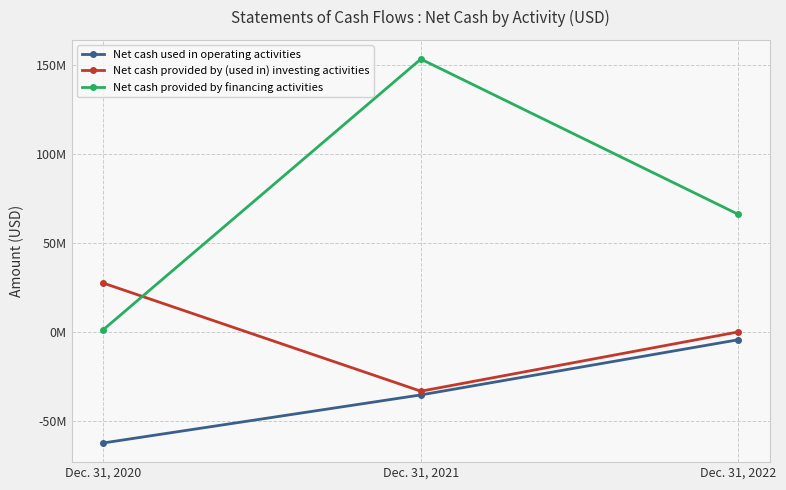

At which label is Net cash provided by (used in) investing activities closest to -3007000?

Dec. 31, 2022